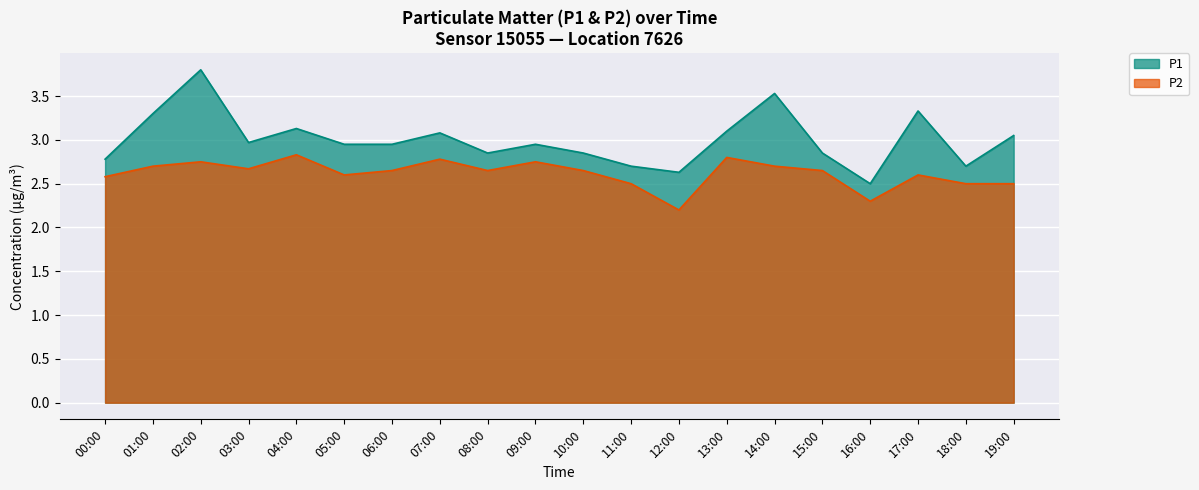

The P1 series shows 2.7 at 11:00. True or false?

True